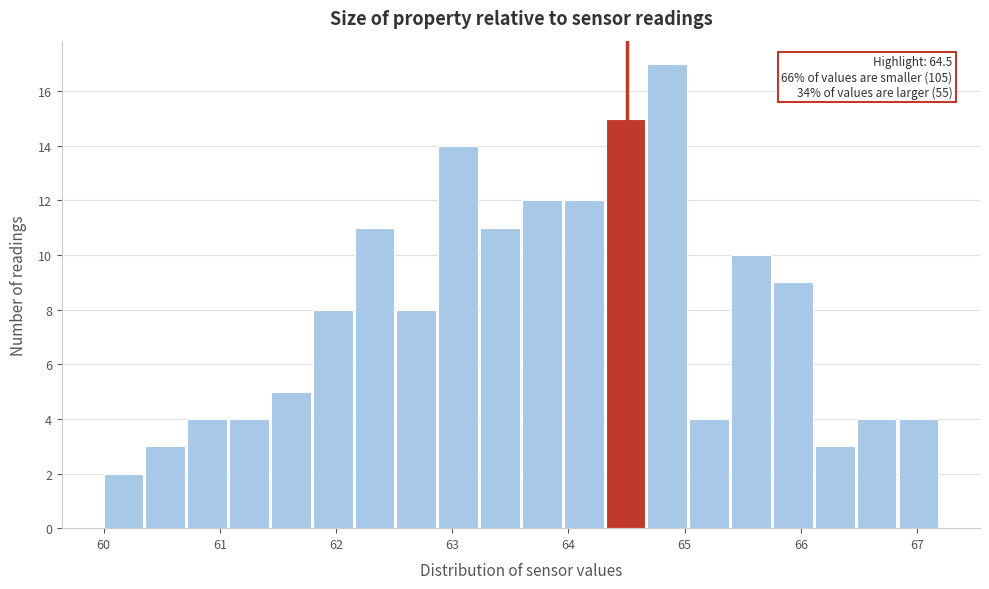

Read against the x-axis, roughly where is the centre of the tallest bar?

64.9